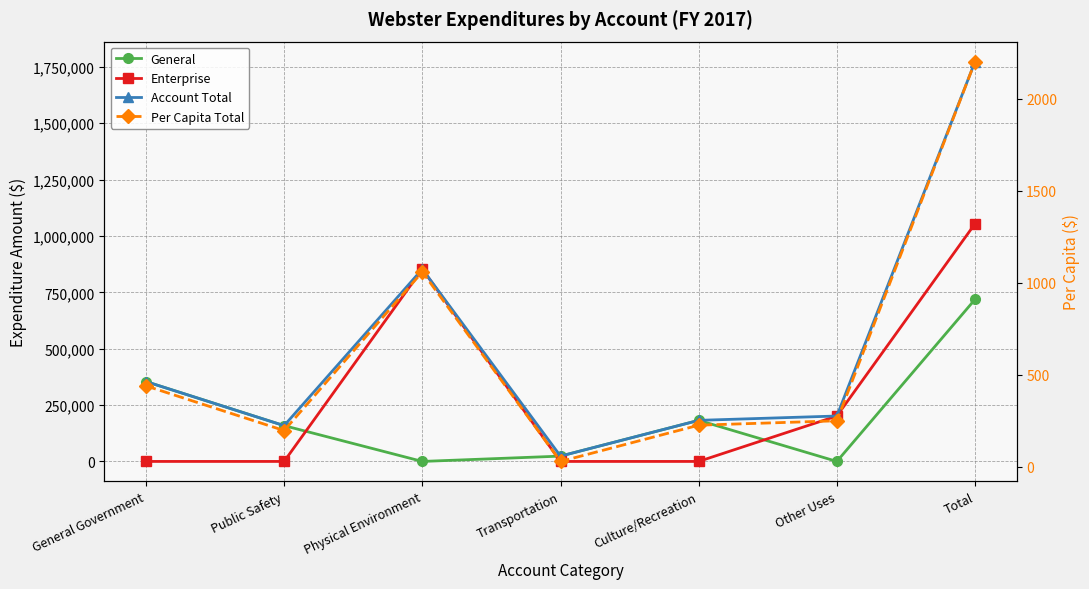

What is the minimum value for Account Total?

23606.0